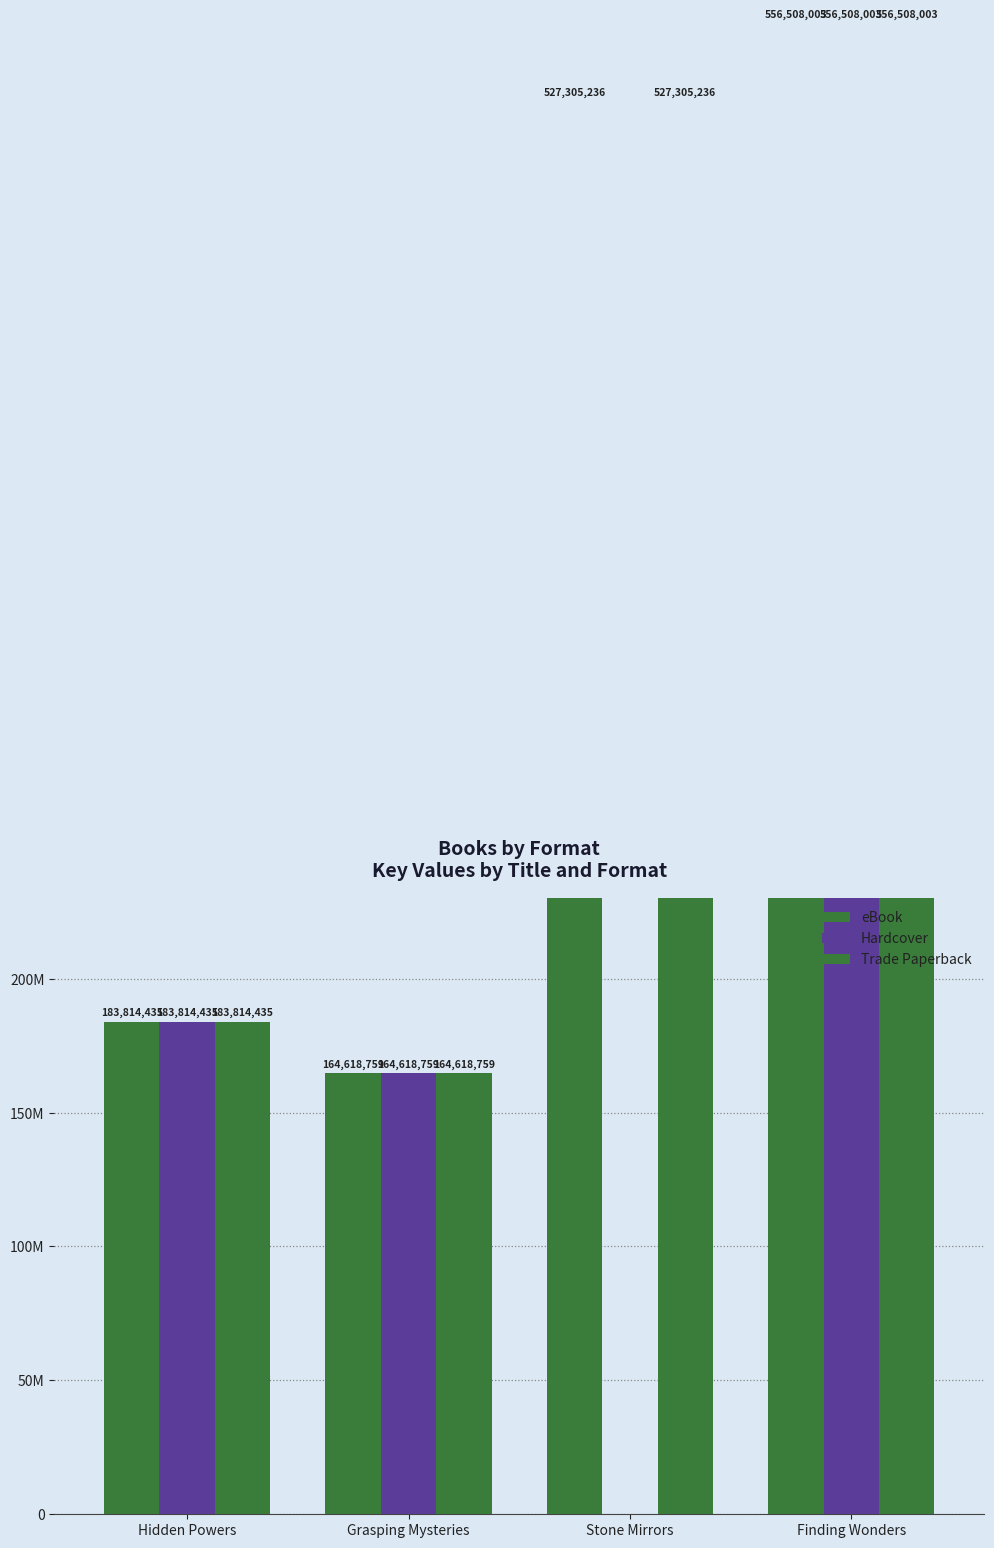

Which series has the widest spread of values?

Hardcover